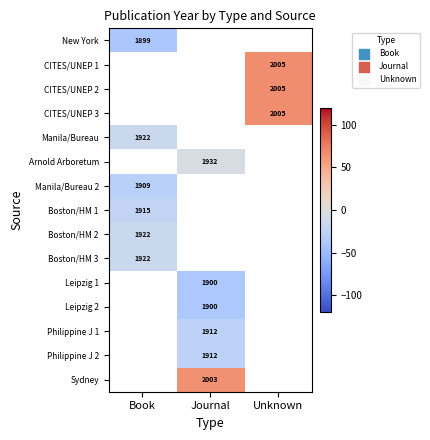

At which category does the chart reach its minimum across all series?

Book